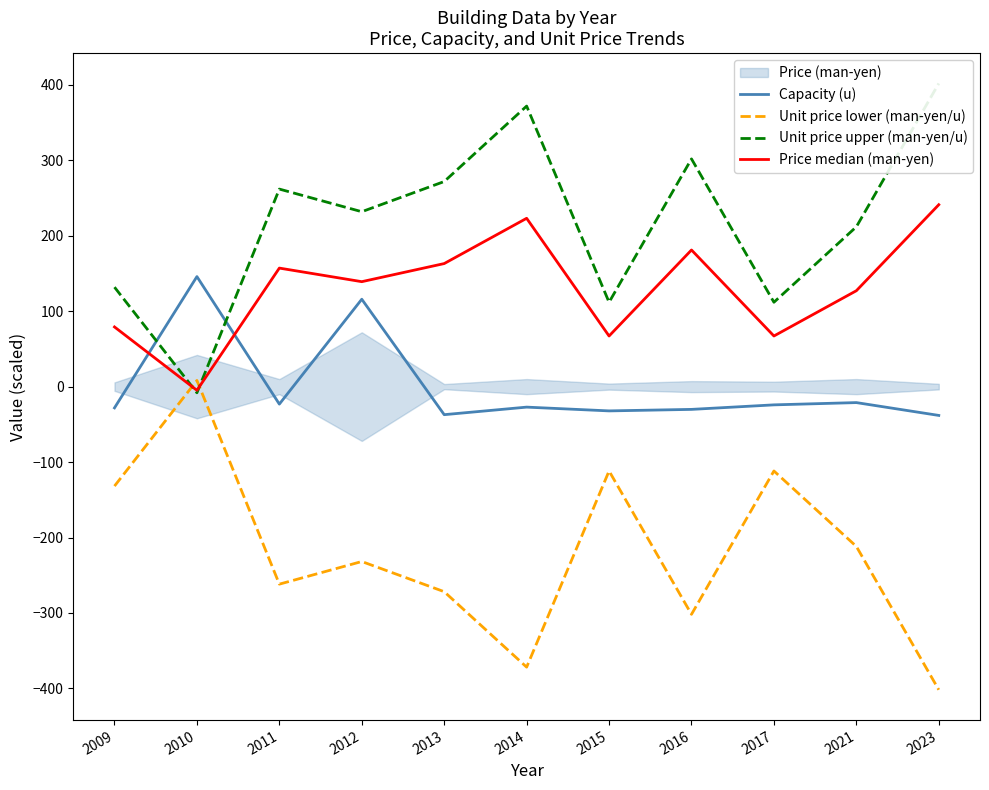

Between 2010 and 2016, which series saw the biggest shift?

Unit price lower (man-yen/u)